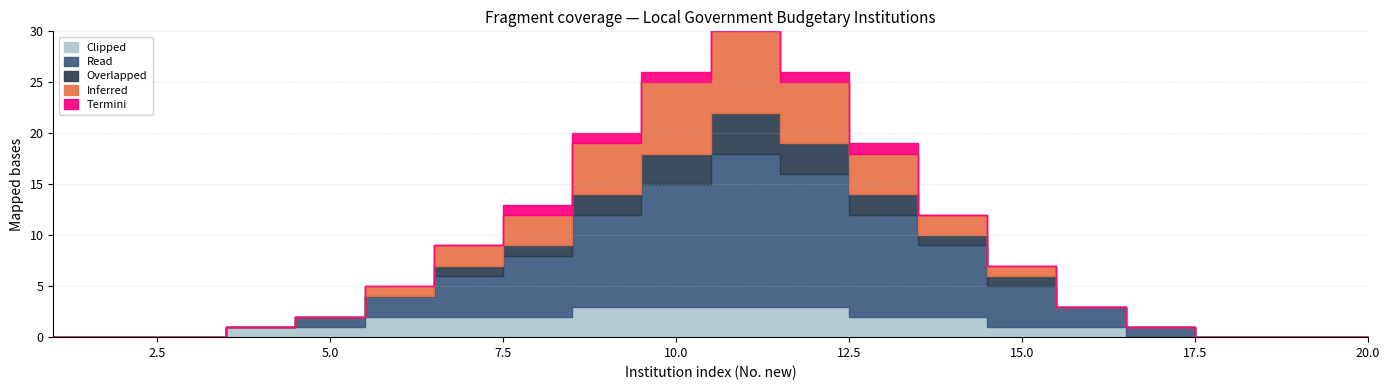

In Overlapped, how many points are higher than both neighbors (excluding endpoints)?

1